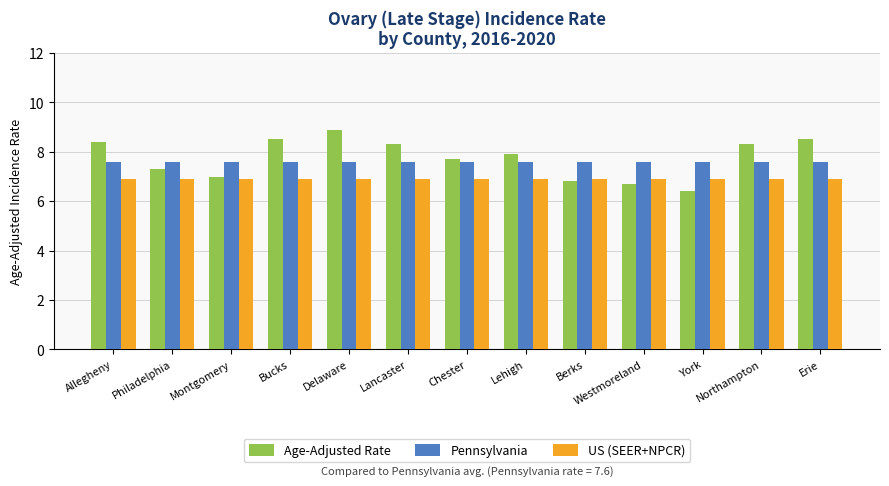

Rank the series by their maximum value, from lowest to highest.

US (SEER+NPCR), Pennsylvania, Age-Adjusted Rate